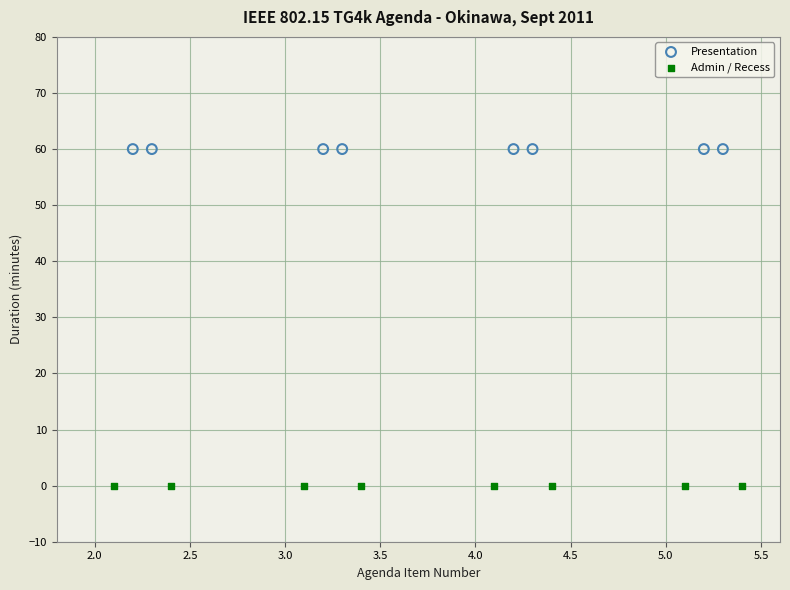

Which series reaches the minimum Y coordinate?

Admin / Recess